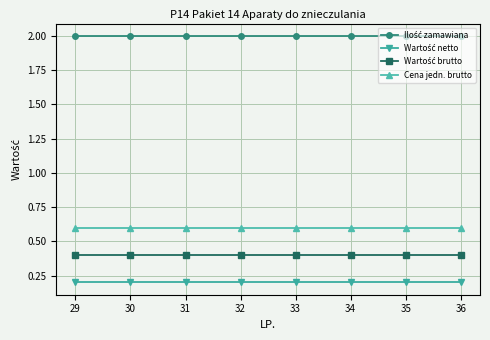

The Cena jedn. brutto series shows 0.6 at 34. True or false?

True